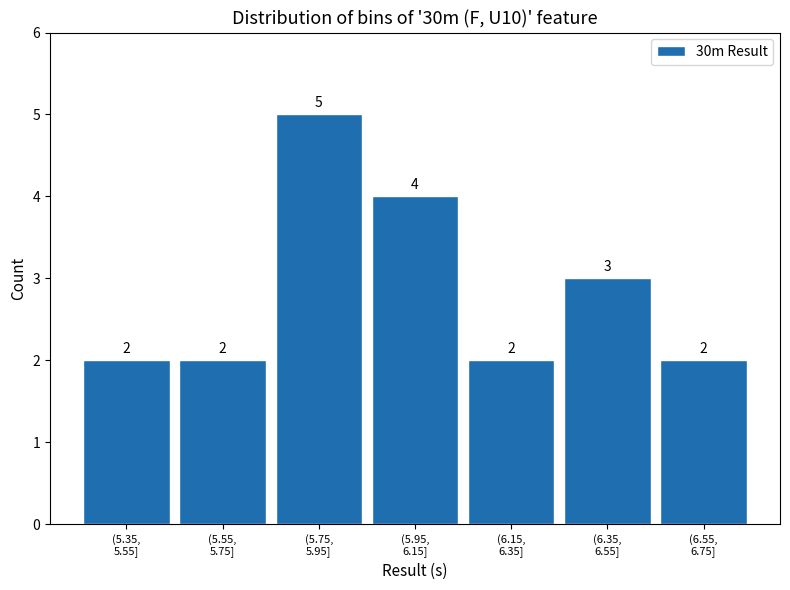

Reading left to right, transcribe all the data shown in this chart.

2	2	5	4	2	3	2